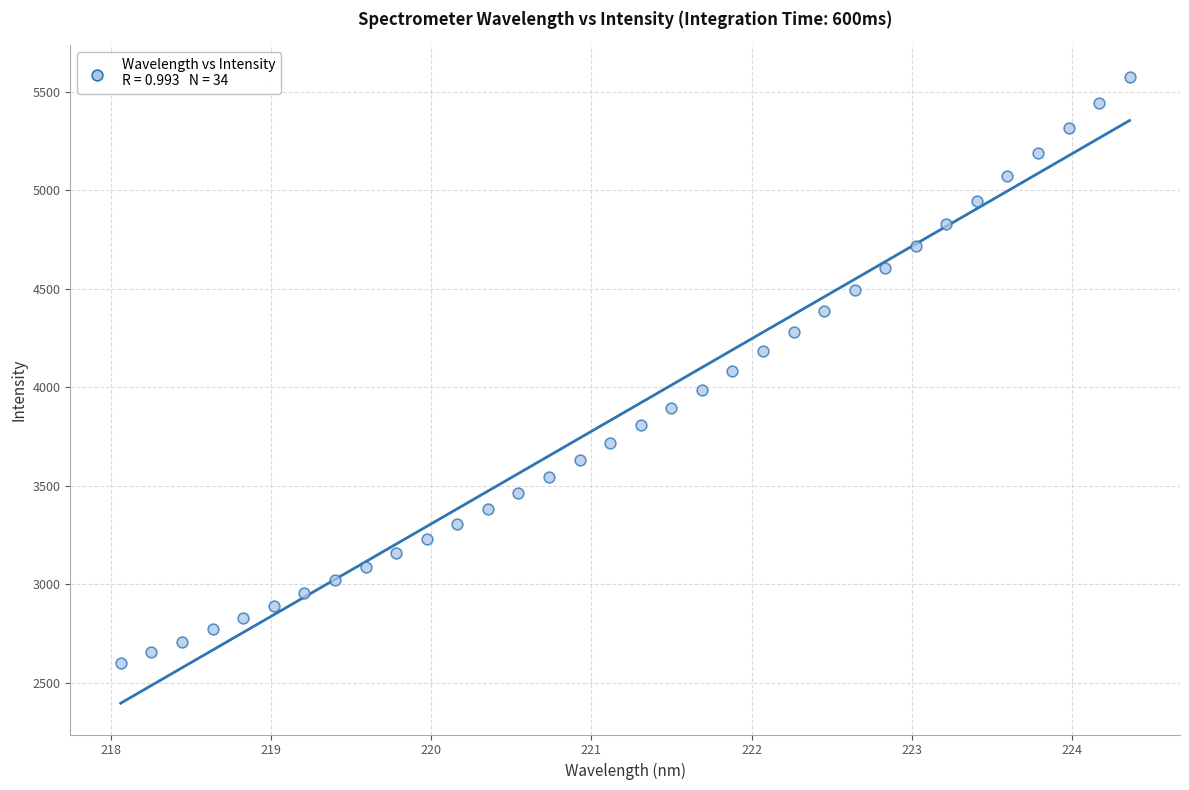

What is the range of Y values (max minus min)?

2977.8